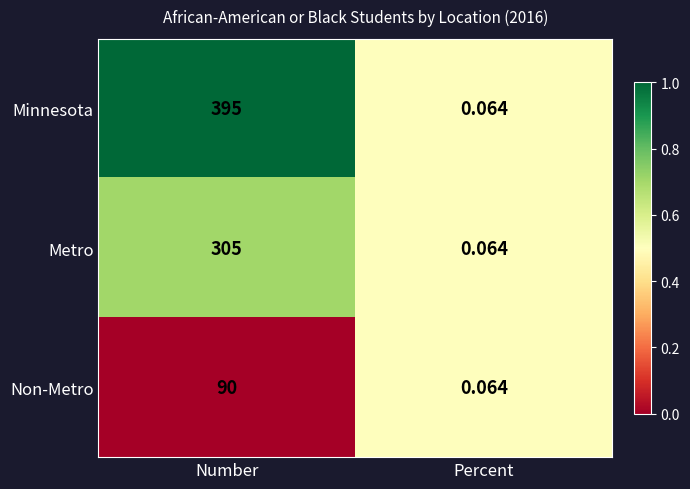

Rank the series by their average value, from highest to lowest.

Minnesota, Metro, Non-Metro